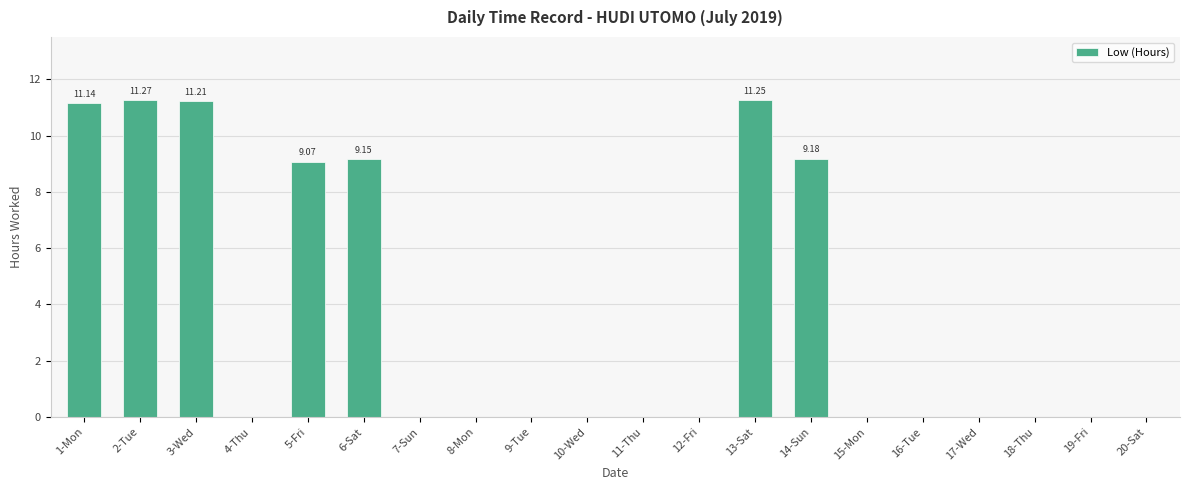

Between 5-Fri and 17-Wed, which is larger?

5-Fri